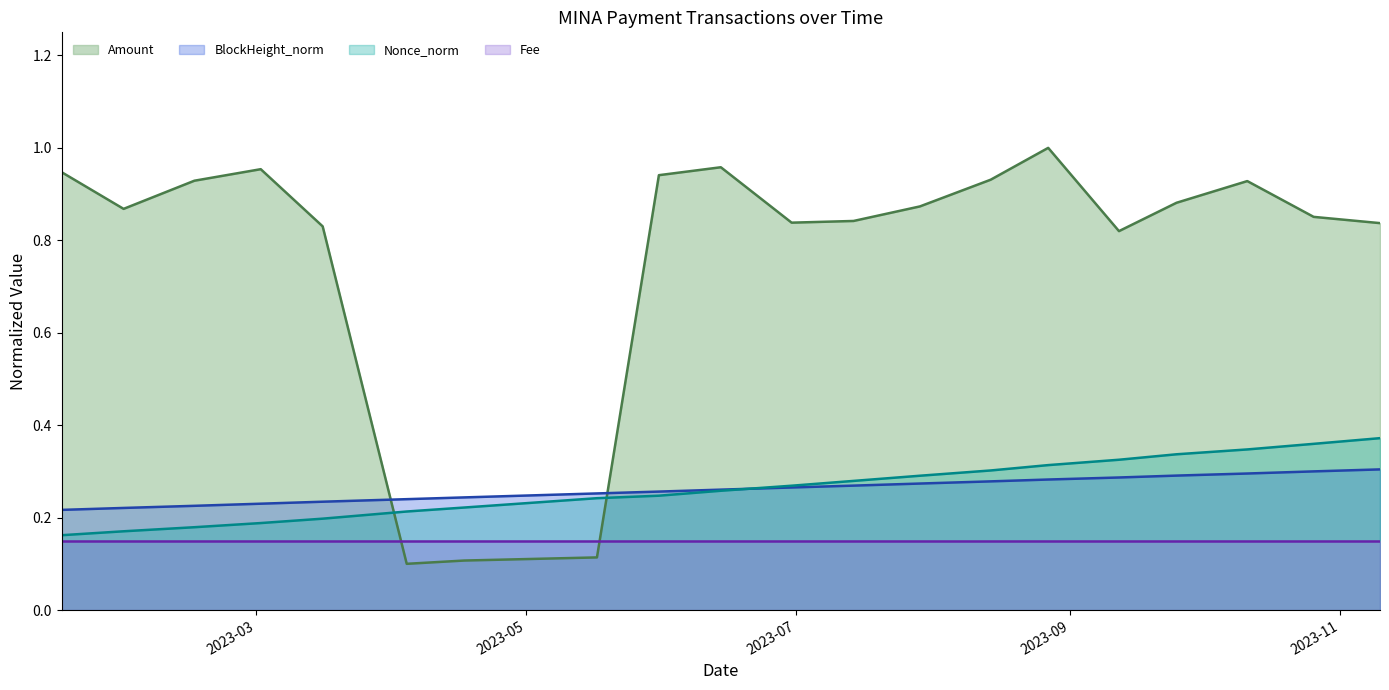

What is the maximum value shown in the chart?

1.0